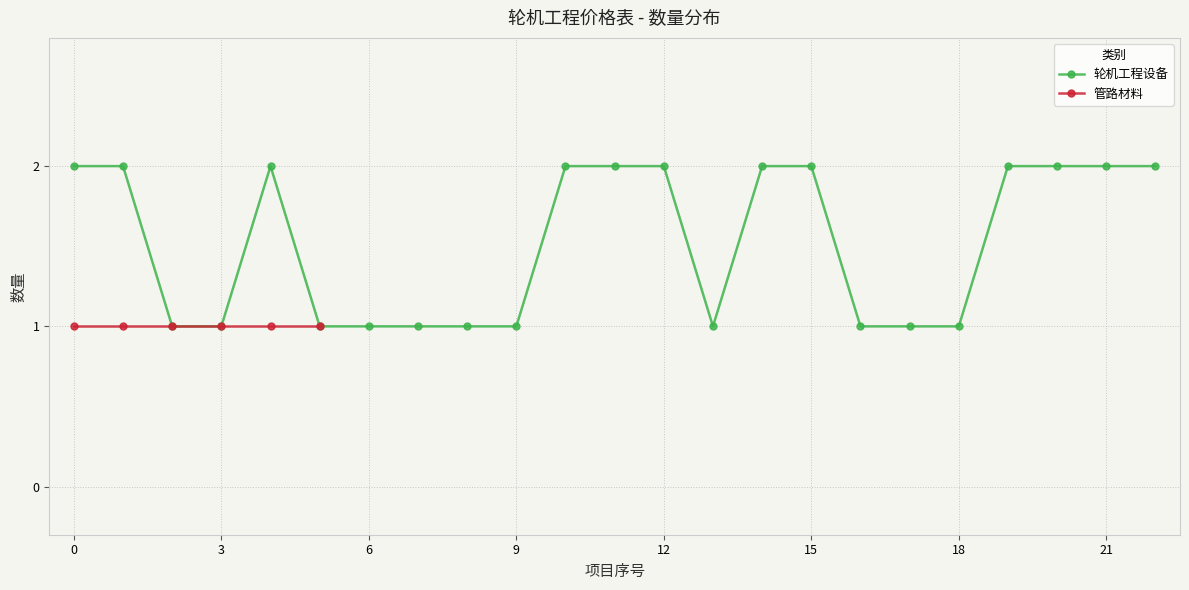

The 轮机工程设备 series shows 2 at 15. True or false?

True